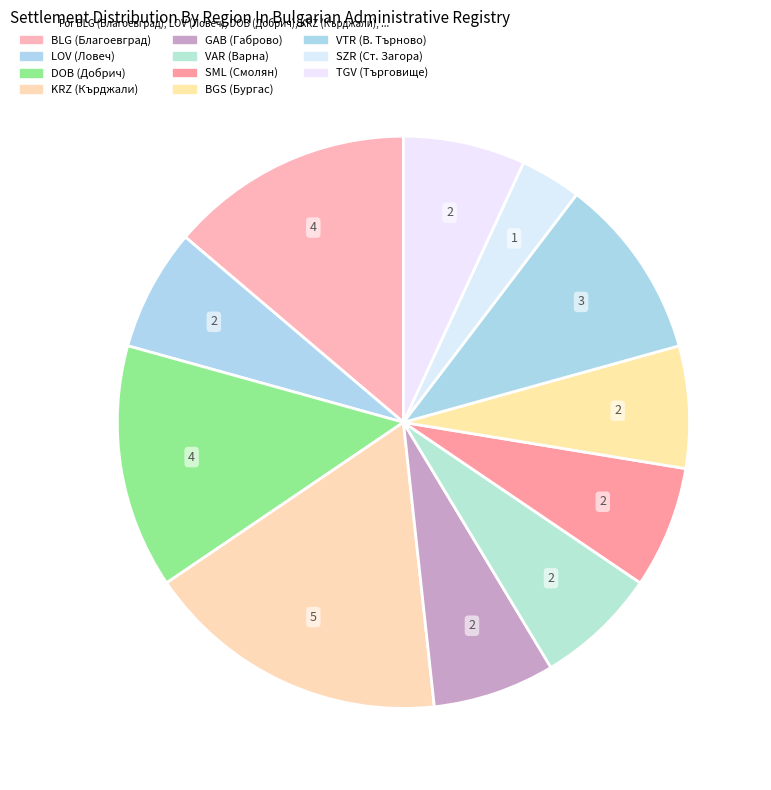

Count the number of slices in the pie.

11